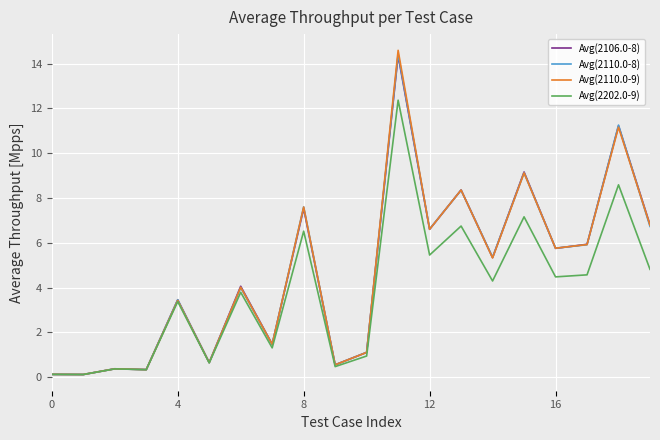

Which series has the largest range (max minus min)?

Avg(2110.0-9)